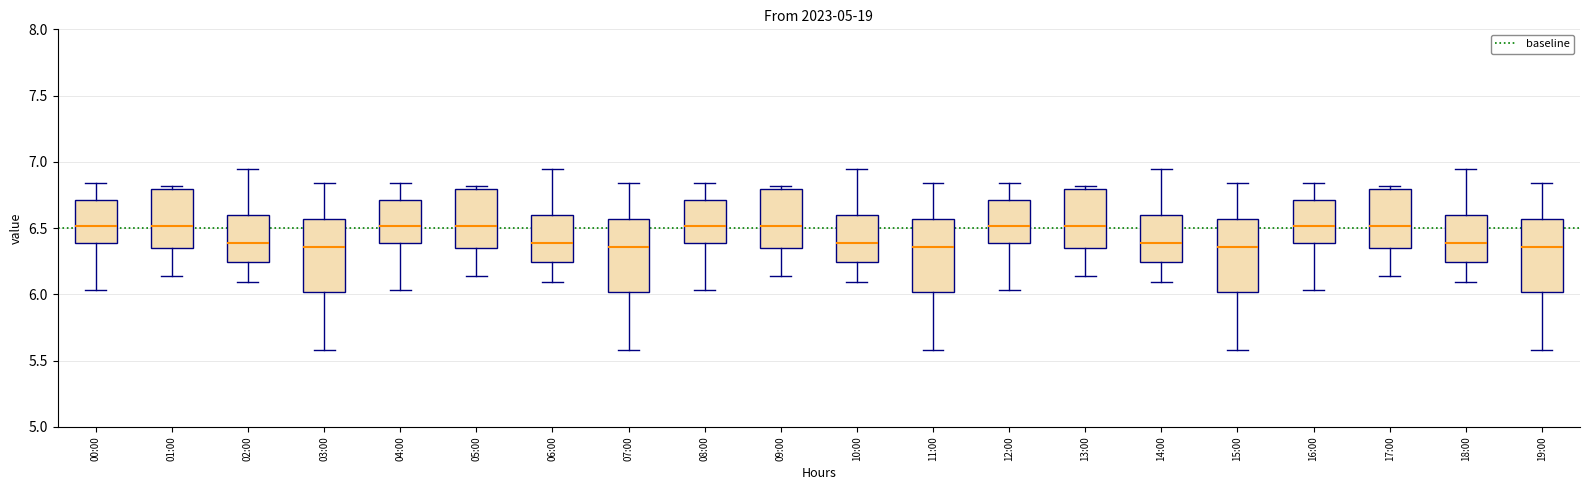

Where is the lower edge of the box for 03:00 on the y-axis? The values are not printed on the chart, so give them approximately, as read against the axis.

6.00